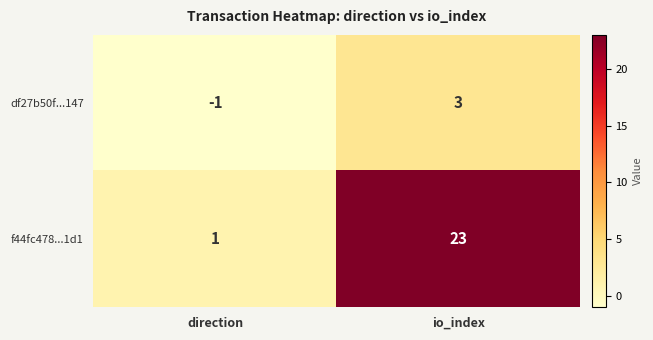

Which series has the largest total across all categories?

f44fc478...1d1